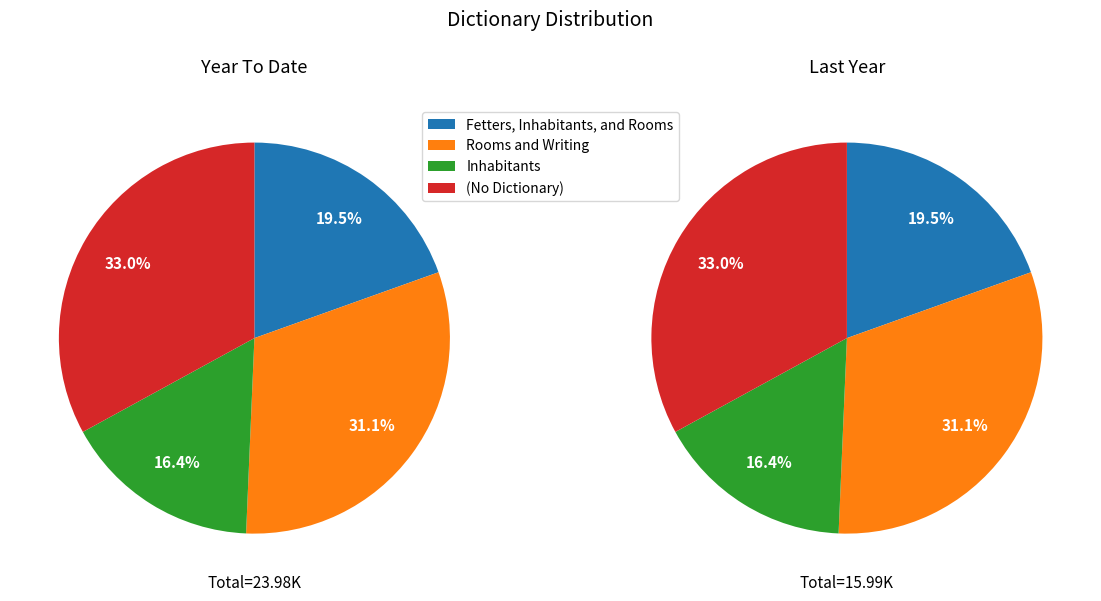

How many segments does this pie chart have?

4